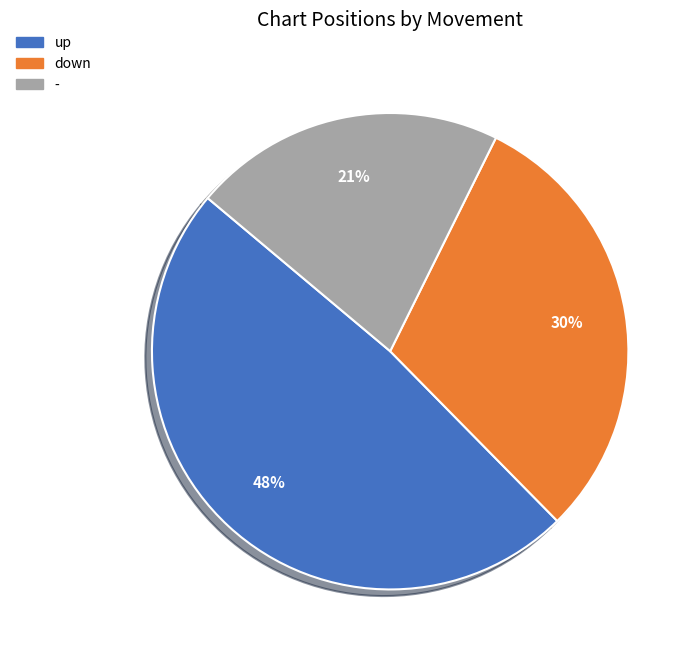

Count the number of slices in the pie.

3